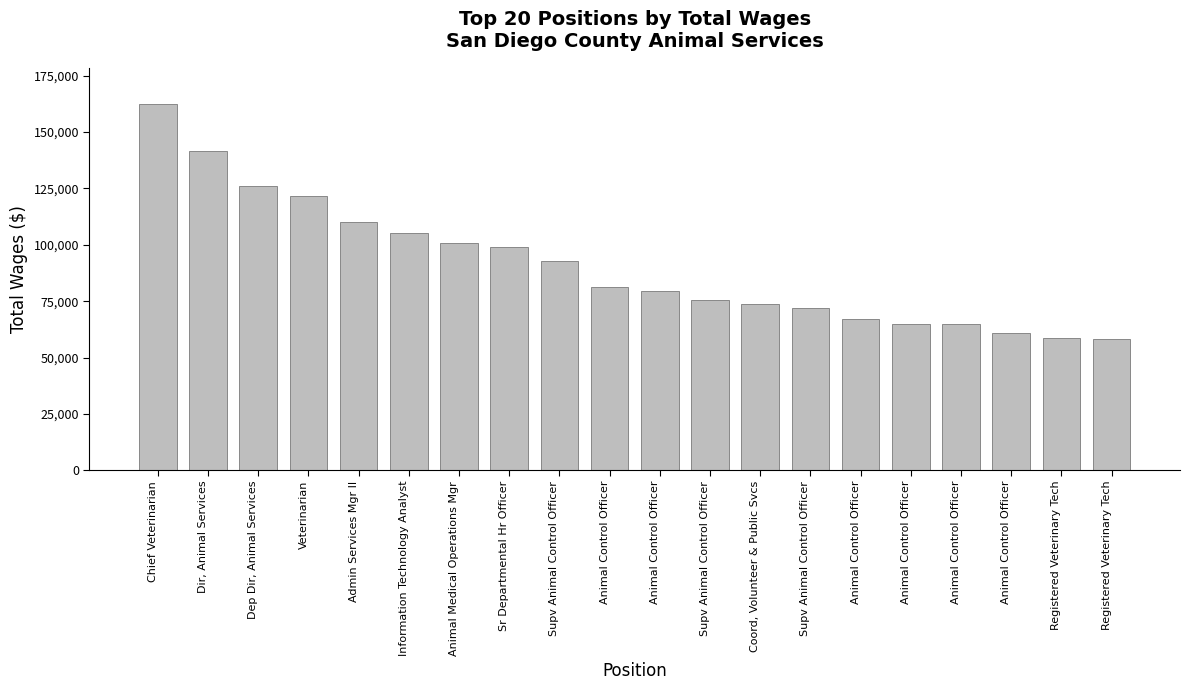

What is the change in value from Animal Control Officer to Animal Control Officer?

-14267